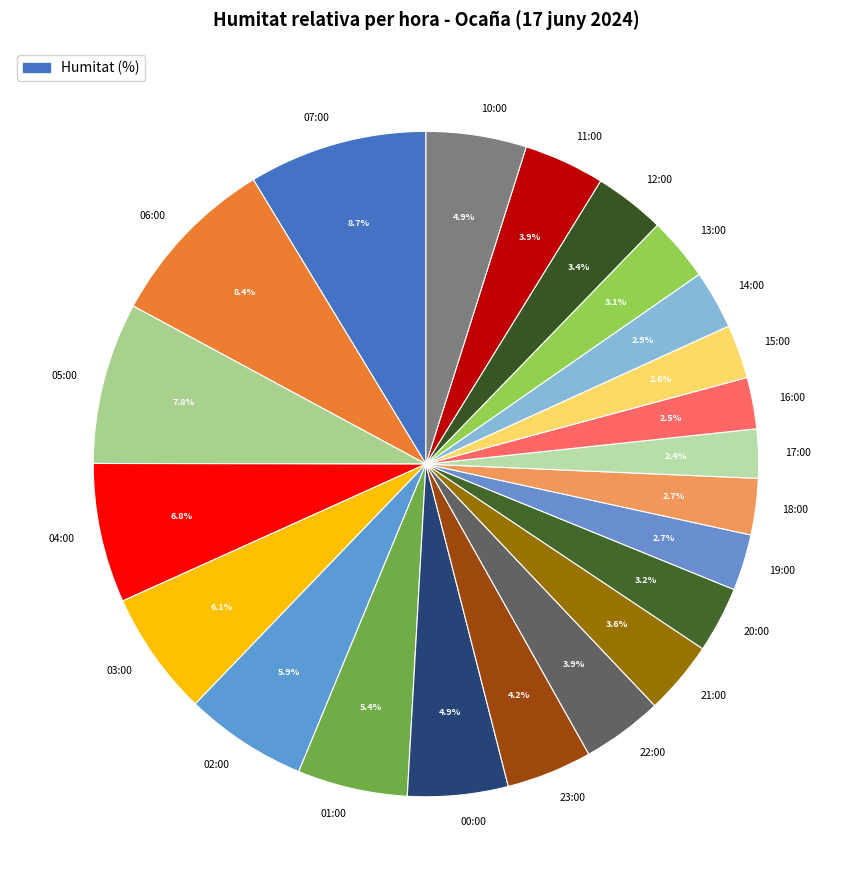

Combined, what portion of the pie is 13:00 and 03:00?

9.2%